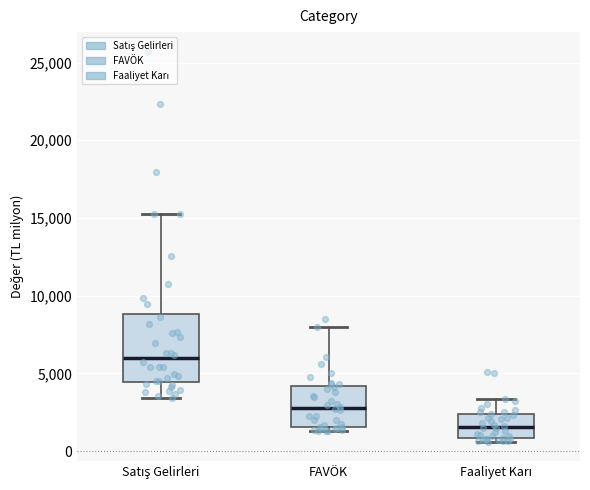

Reading left to right, read every box against the y-axis: the position of its median line, the range the box covers, and the ends of its whiskers. The values are not printed on the chart, so give them approximately, as read against the axis.

Satış Gelirleri: median 6000, box 4500 to 9000, whiskers 3500 to 15500
FAVÖK: median 3000, box 1500 to 4000, whiskers 1500 (just below the box's lower edge) to 8000
Faaliyet Karı: median 1500, box 1000 to 2500, whiskers 500 to 3500